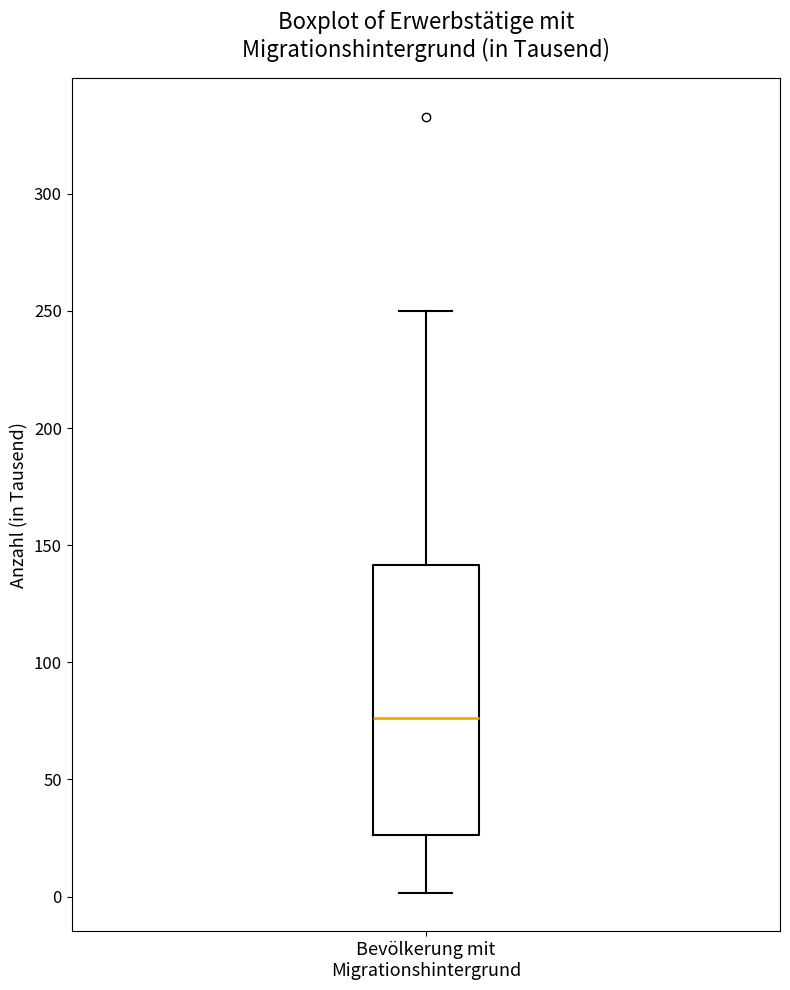

Transcribe this box plot: give where the median line is, the range the box spans, and where the two whiskers end, as read against the y-axis. The values are not printed on the chart, so give them approximately, as read against the axis.

median 75, box 25 to 140, whiskers 0 to 250